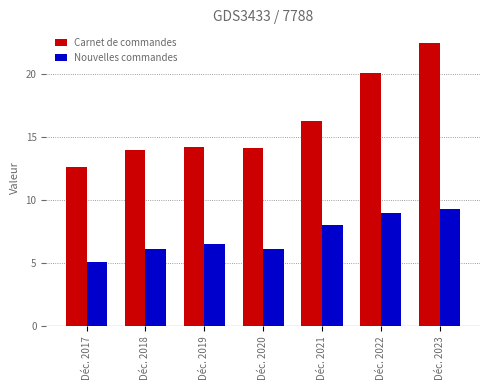

At which category is the sum across all series the highest?

Déc. 2023